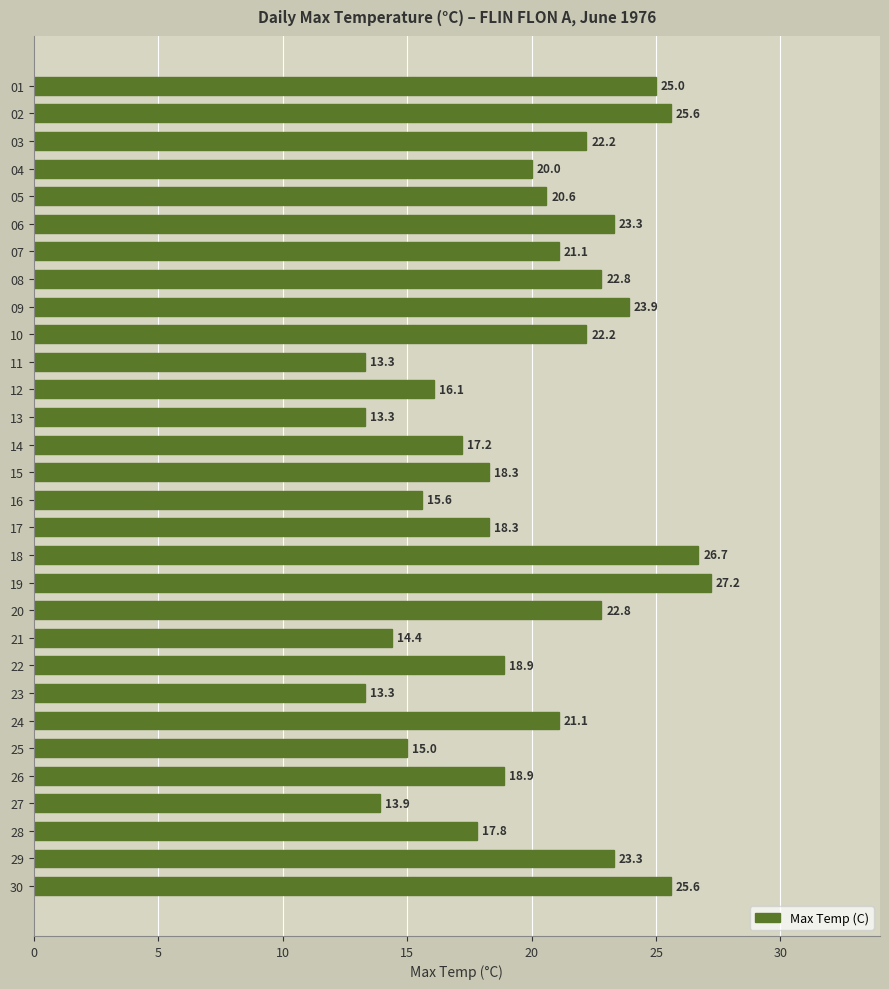

What is the value of the 1st bar from the top?

25.0